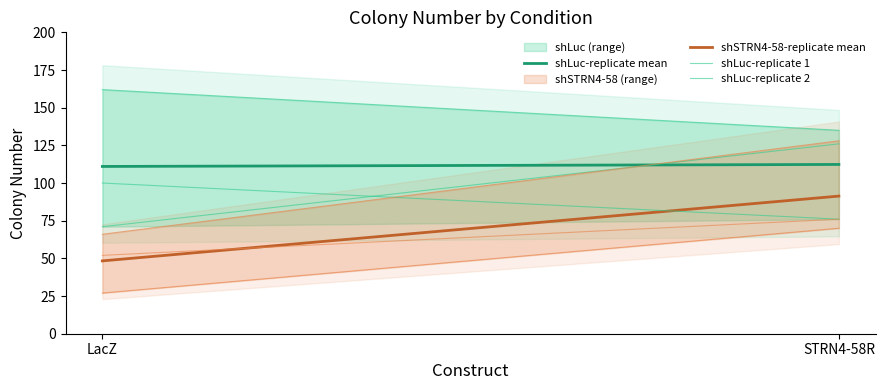

How many lines are shown in the chart?

6